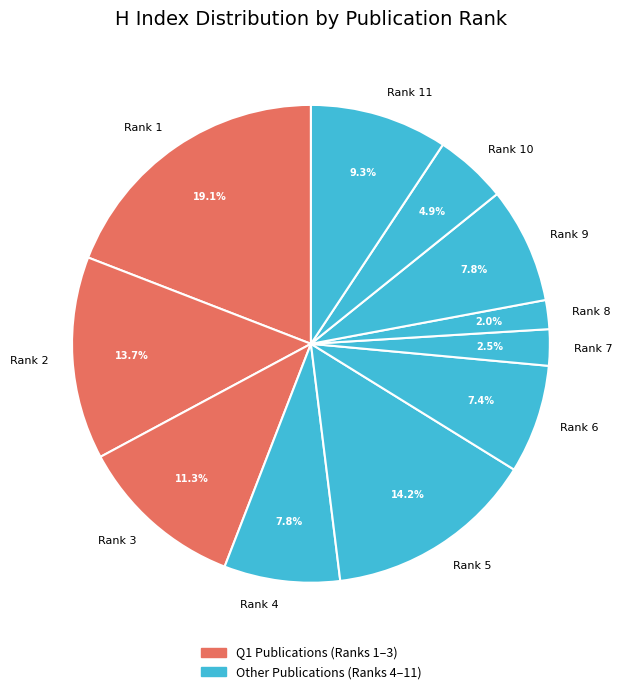

Do Rank 11 and Rank 1 together represent more than half of the pie?

No